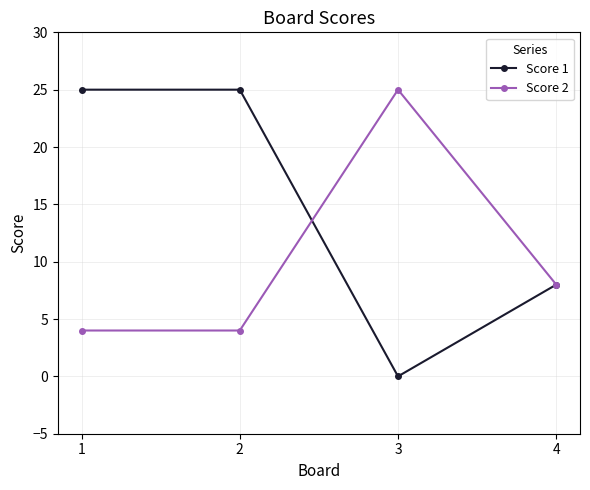

The Score 2 series shows 4 at 1. True or false?

True